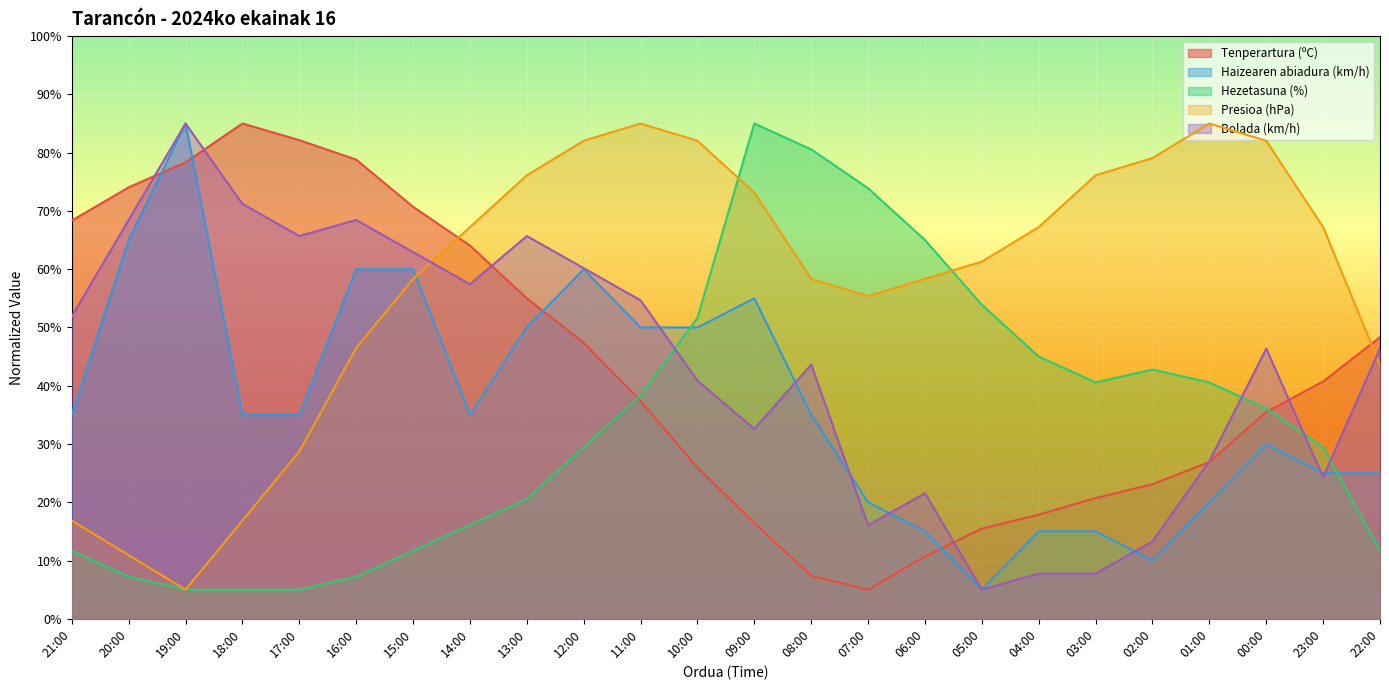

What is the minimum value shown in the chart?

5.0